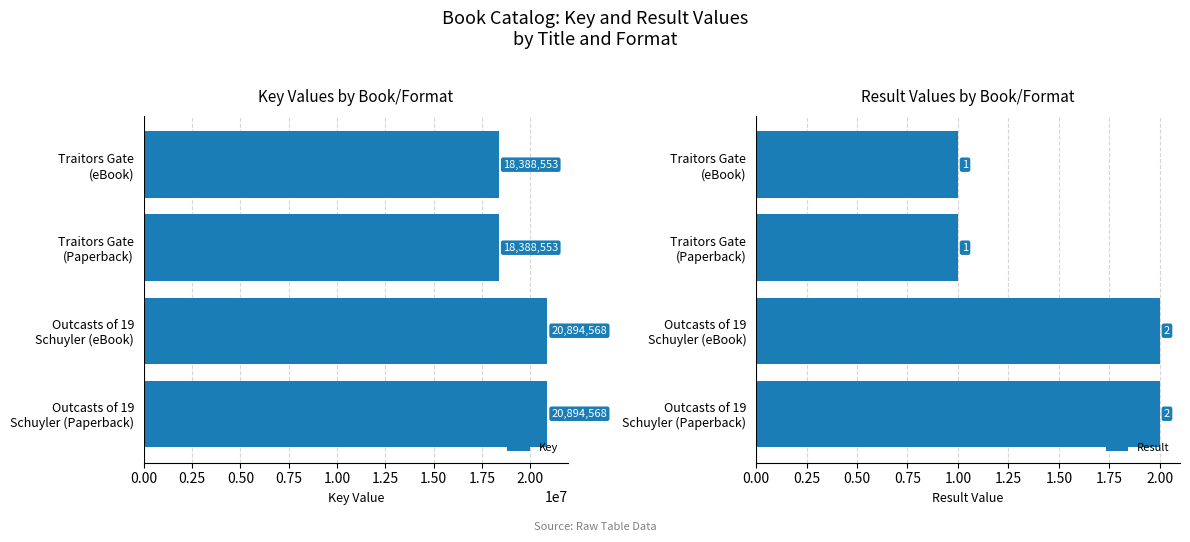

What is the average value of the Key series?

19641560